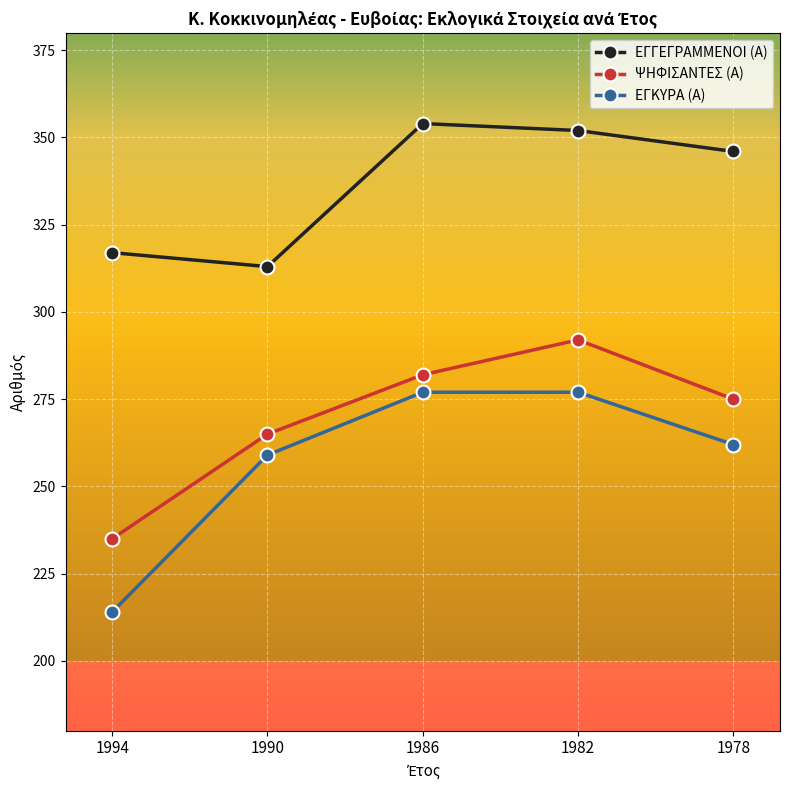

Which series has the widest spread of values?

ΕΓΚΥΡΑ (Α)